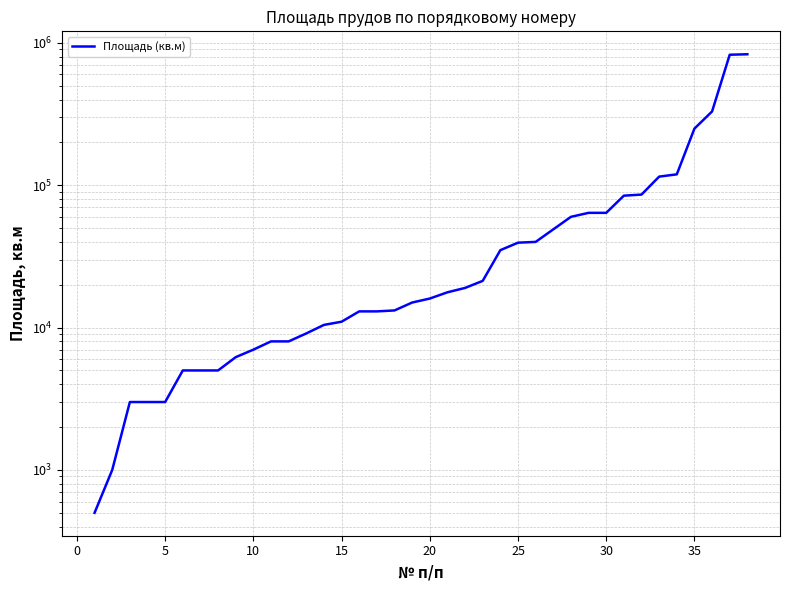

What is the approximate value at 20?

16000